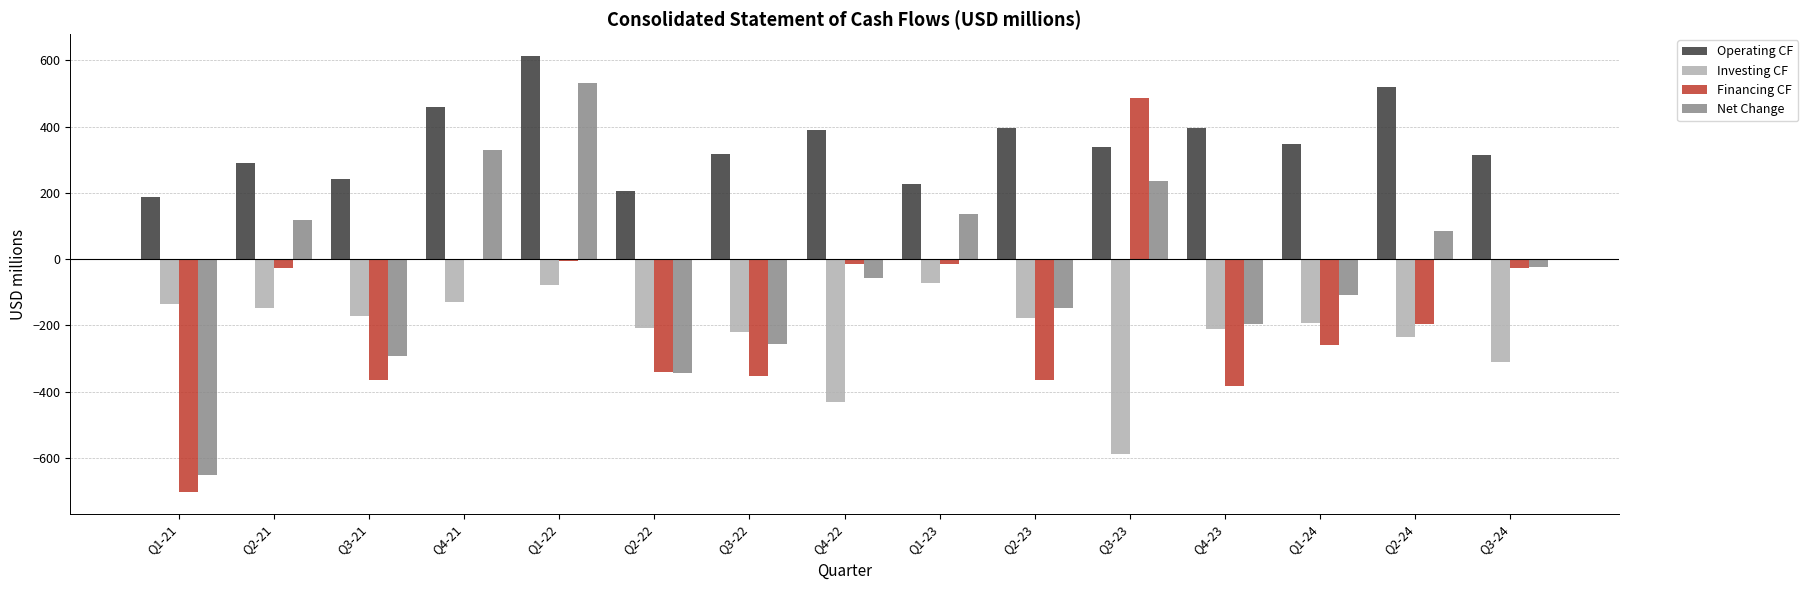

What is the sum of all Net Change values?

-645